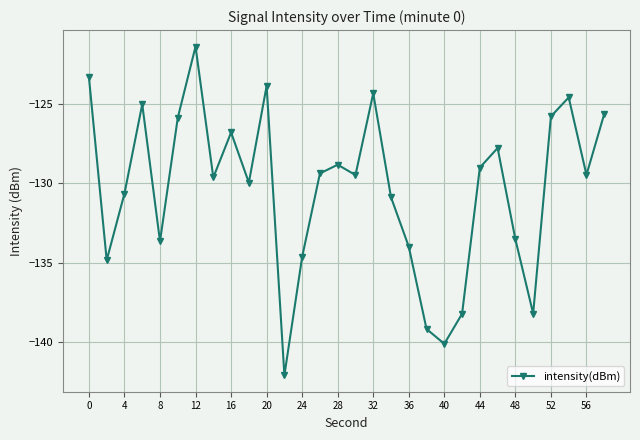

What is the smallest value displayed?

-142.1